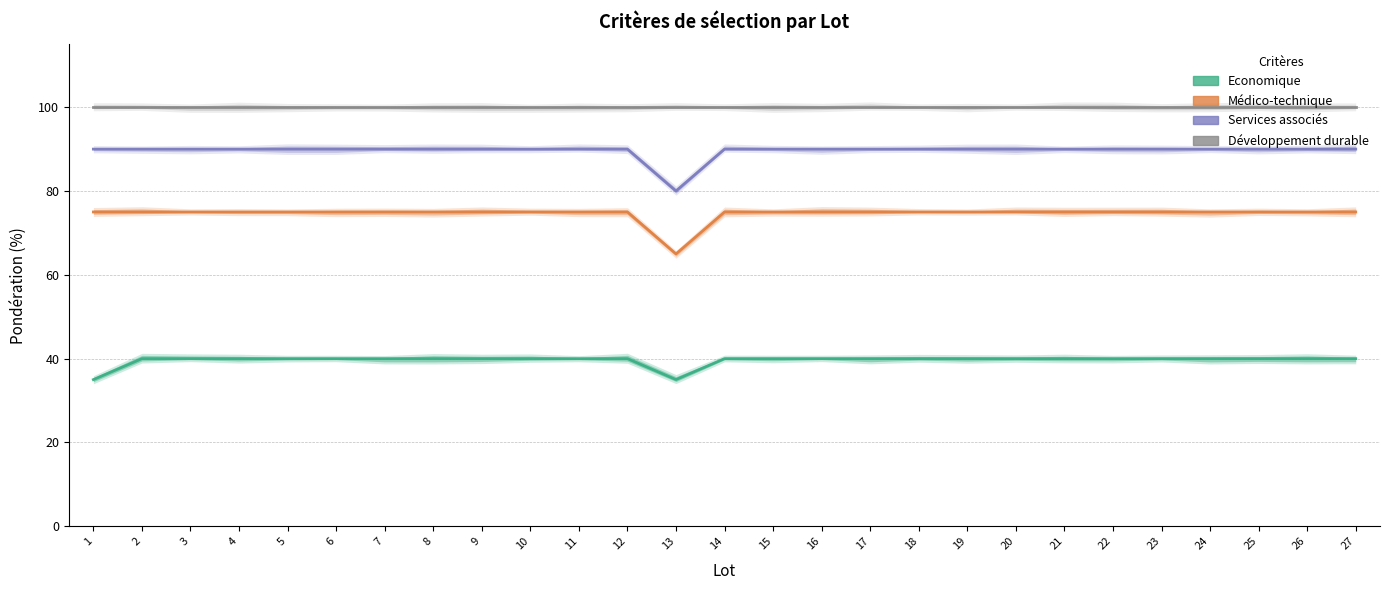

How many distinct data groups are displayed?

4